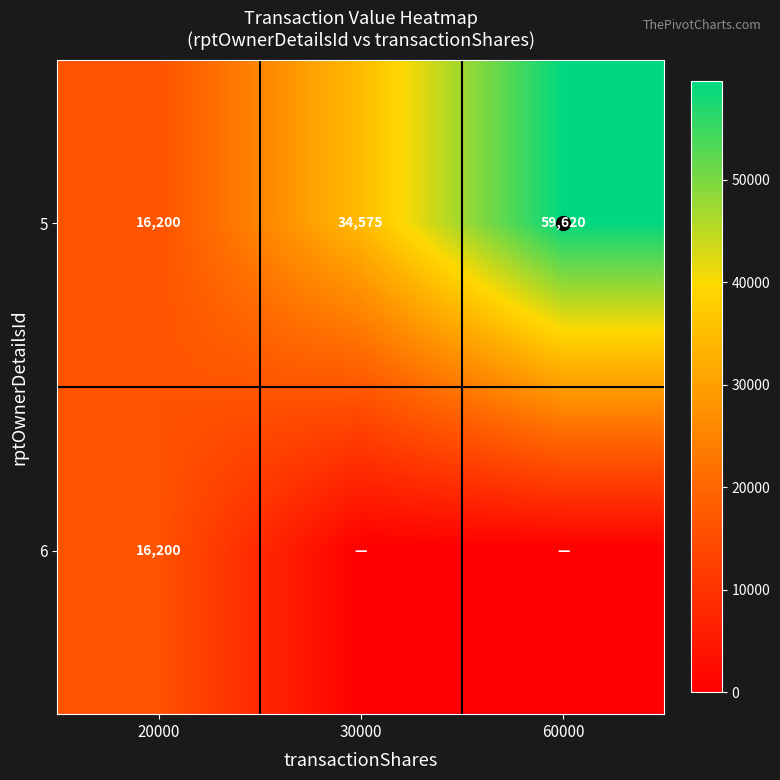

What is the total value across all series at 20000?

32400